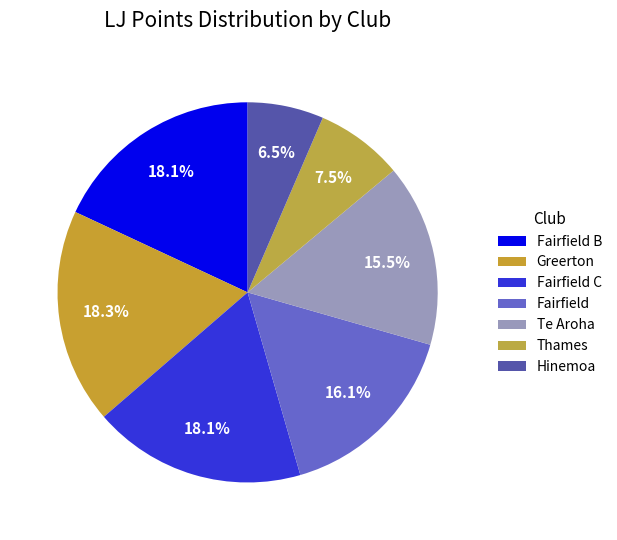

To the nearest percent, what portion does Hinemoa represent?

6%